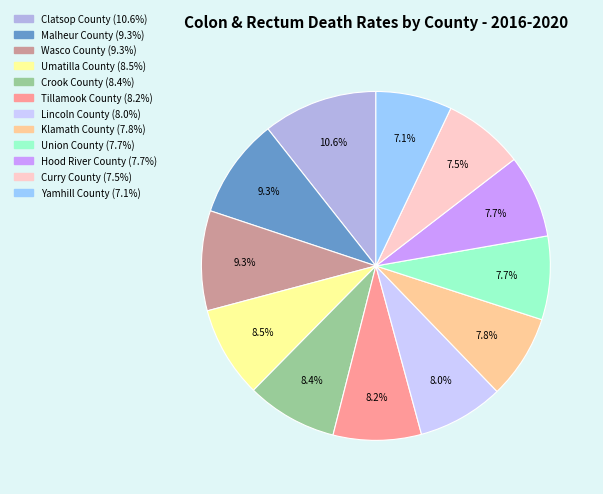

To the nearest percent, what is the average slice percentage?

8%